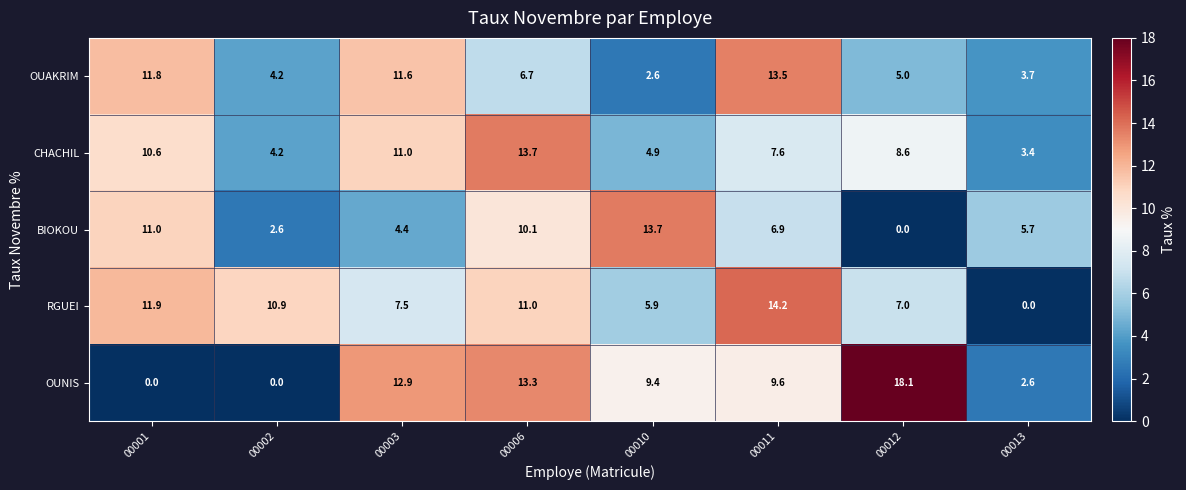

At which category is the sum across all series the highest?

00006